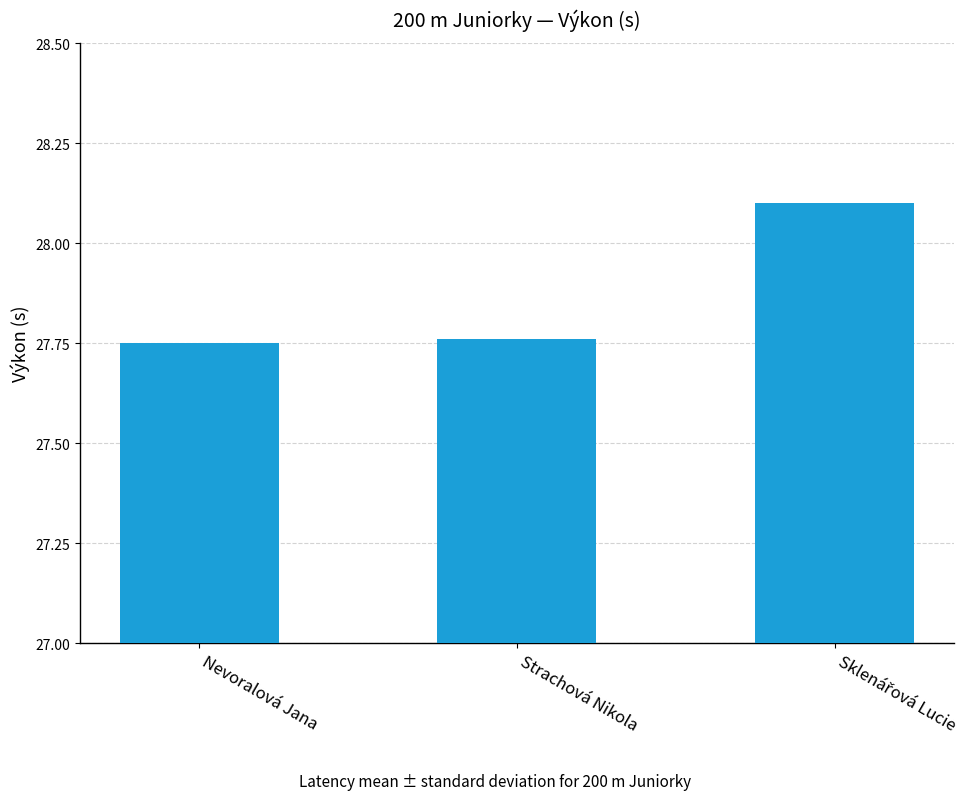

What is the sum of all values?

83.6